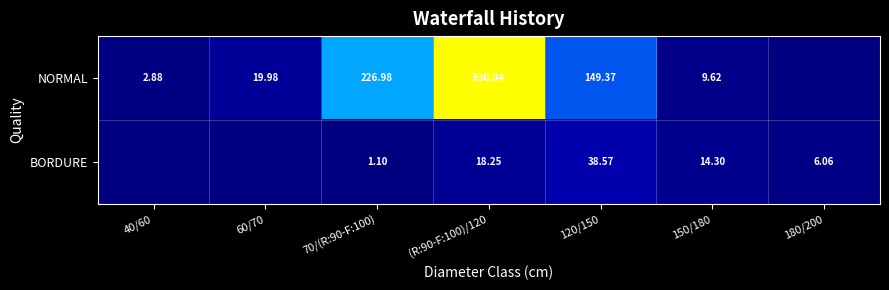

At 120/150, list the series in order from smallest to largest.

BORDURE, NORMAL